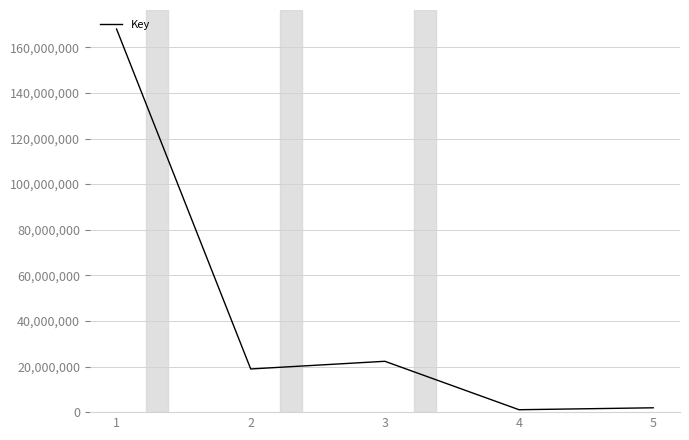

Reading left to right, list all the values displayed in this chart.

1=168023457	2=18935734	3=22301441	4=1061681	5=1904514